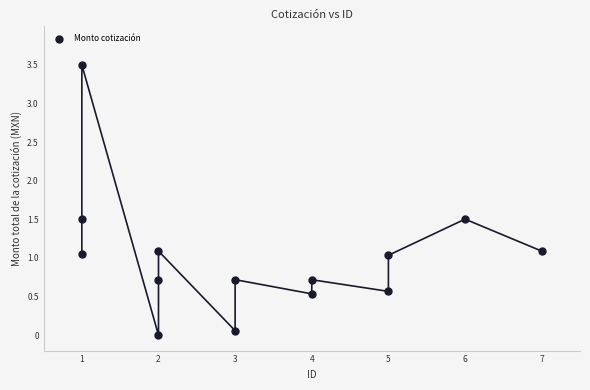

What is the range of Y values (max minus min)?

3.5